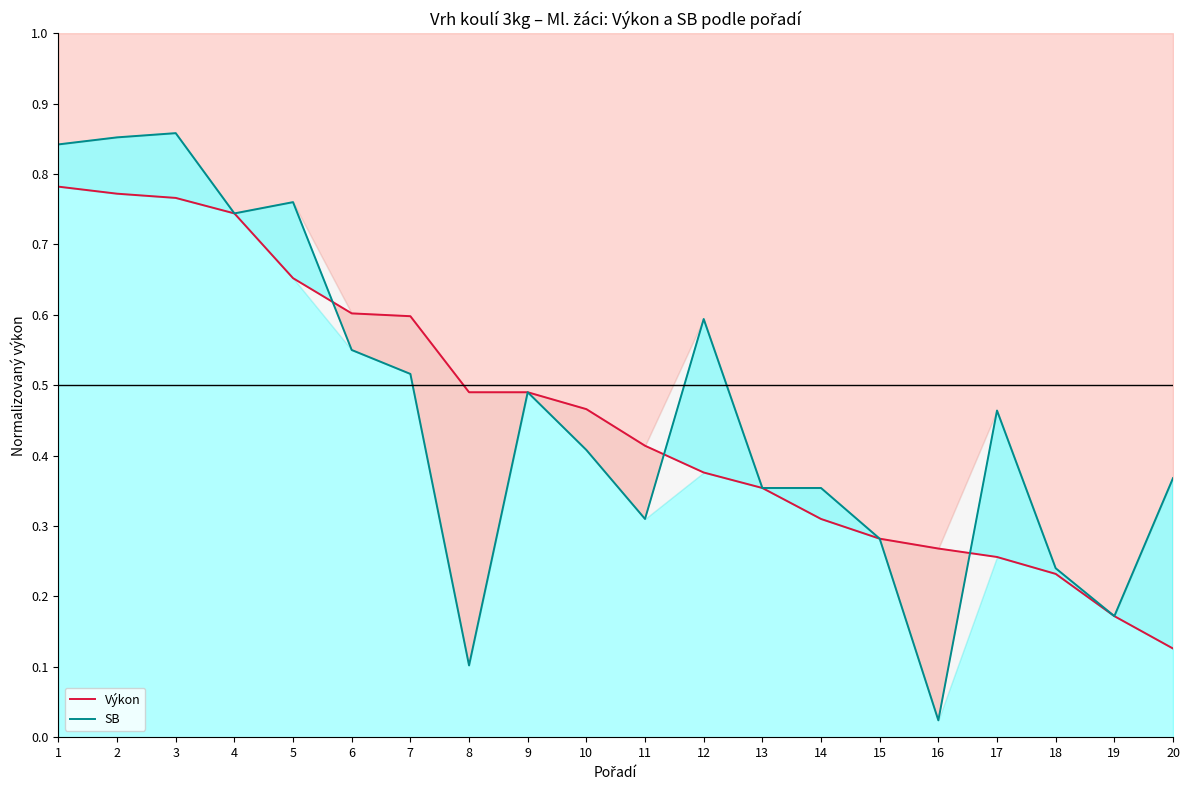

What is the sum of all Výkon values?

9.2